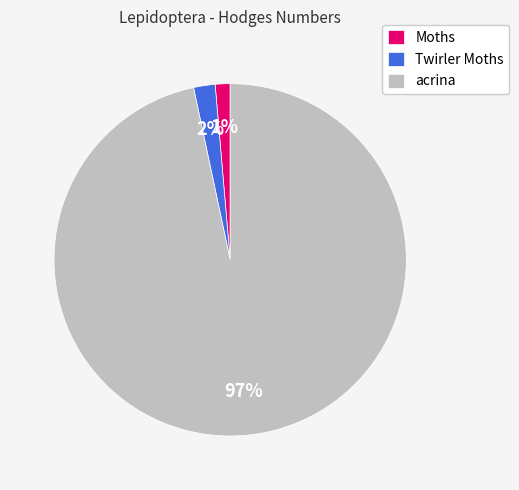

To the nearest percent, what is the difference between the Twirler Moths and acrina slice percentages?

95%